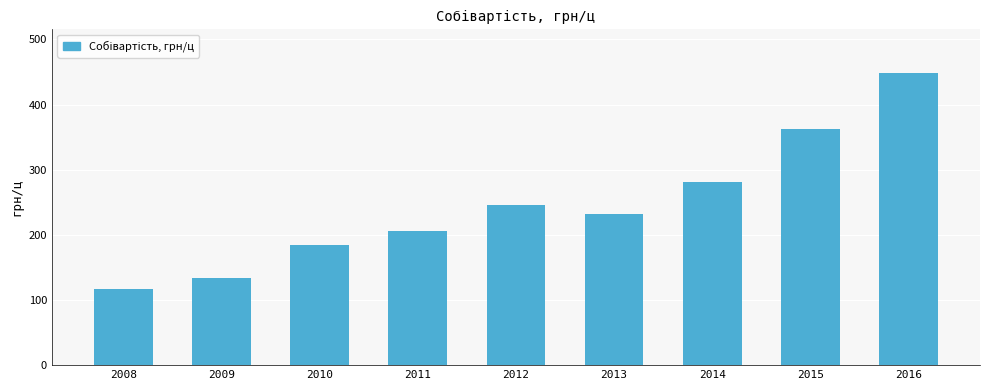

Which label corresponds to the largest value in the chart?

2016